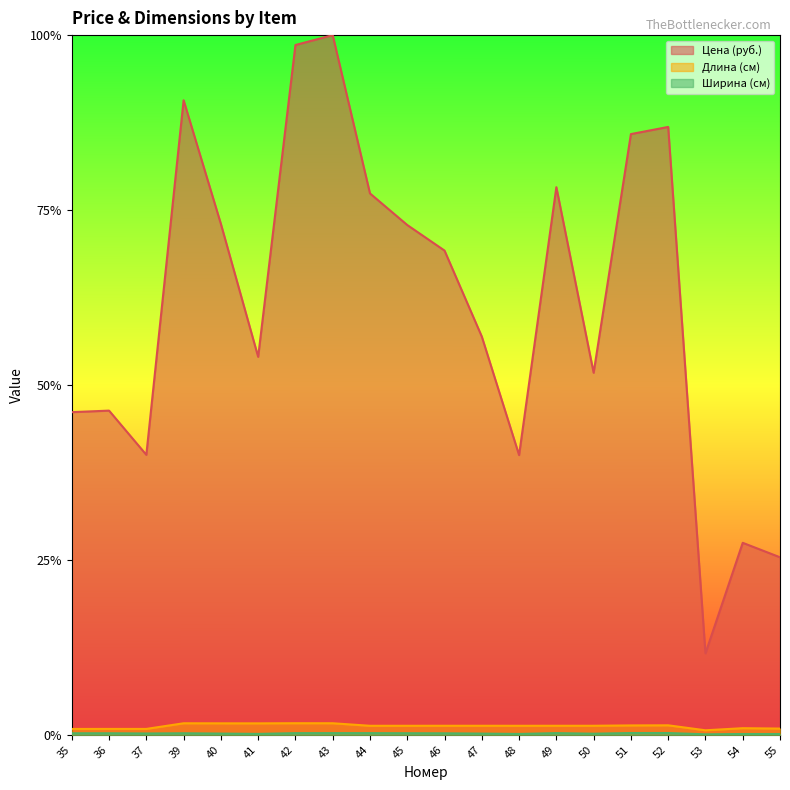

Reading left to right, what are all the values shown in this chart?

Цена (руб.): 35=0.5	36=0.5	37=0.4	39=0.9	40=0.7	41=0.5	42=1.0	43=1.0	44=0.8	45=0.7	46=0.7	47=0.6	48=0.4	49=0.8	50=0.5	51=0.9	52=0.9	53=0.1	54=0.3	55=0.3
Длина (см): 35=0.0	36=0.0	37=0.0	39=0.0	40=0.0	41=0.0	42=0.0	43=0.0	44=0.0	45=0.0	46=0.0	47=0.0	48=0.0	49=0.0	50=0.0	51=0.0	52=0.0	53=0.0	54=0.0	55=0.0
Ширина (см): 35=0.0	36=0.0	37=0.0	39=0.0	40=0.0	41=0.0	42=0.0	43=0.0	44=0.0	45=0.0	46=0.0	47=0.0	48=0.0	49=0.0	50=0.0	51=0.0	52=0.0	53=0.0	54=0.0	55=0.0